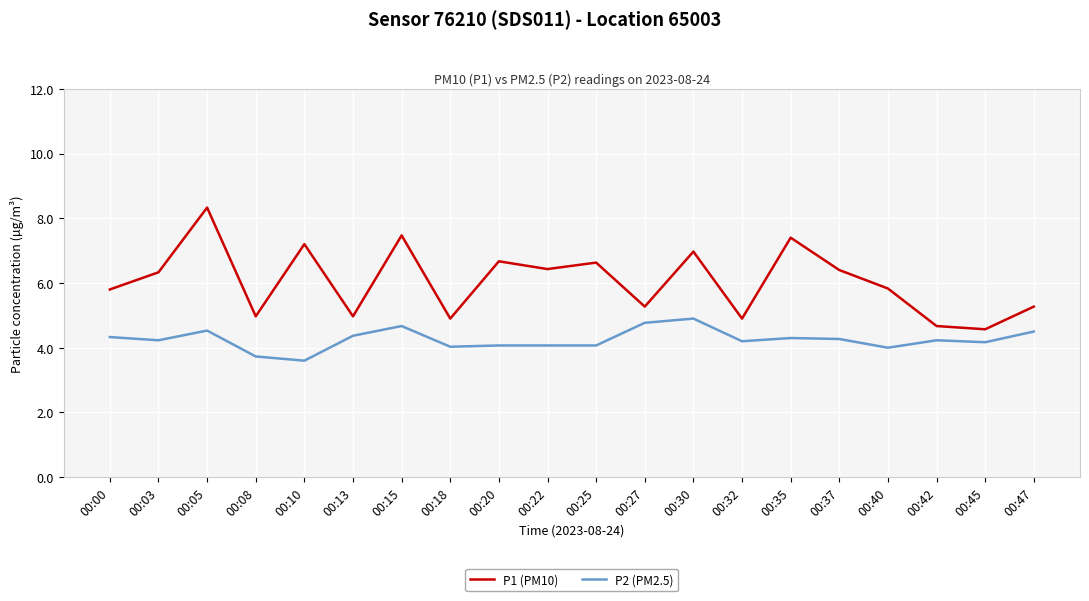

Is this an area chart (filled region under the line)?

No